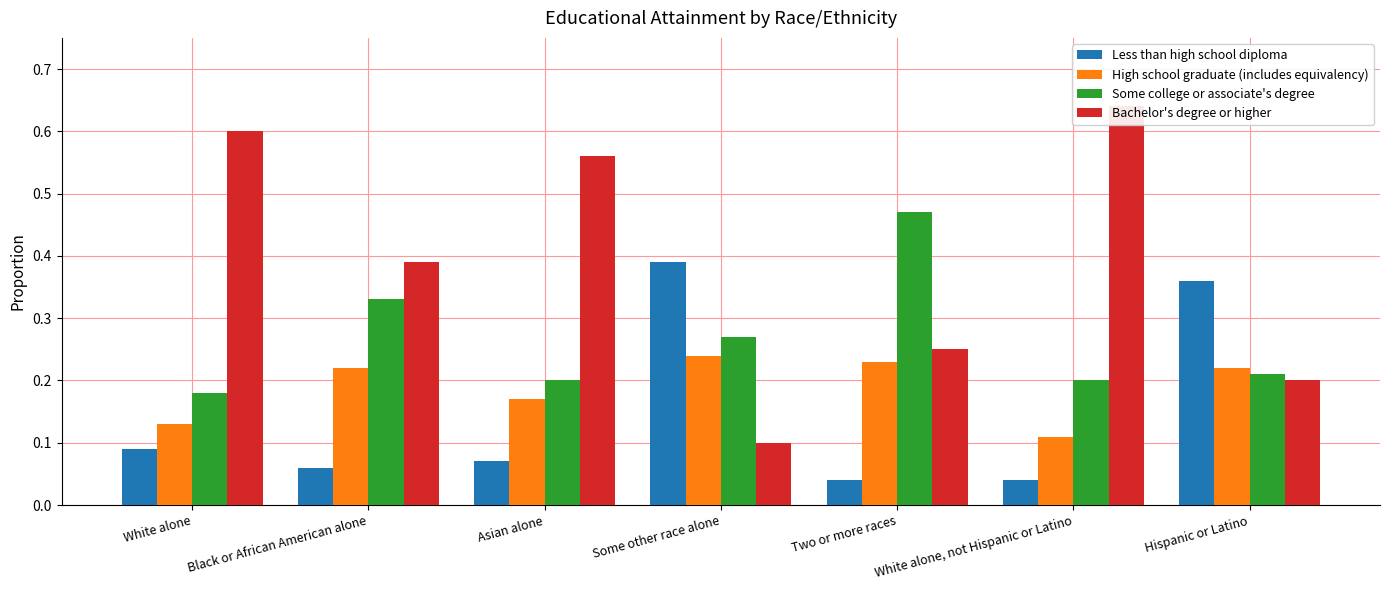

What is the difference between the High school graduate (includes equivalency) values at Some other race alone and Asian alone?

0.1